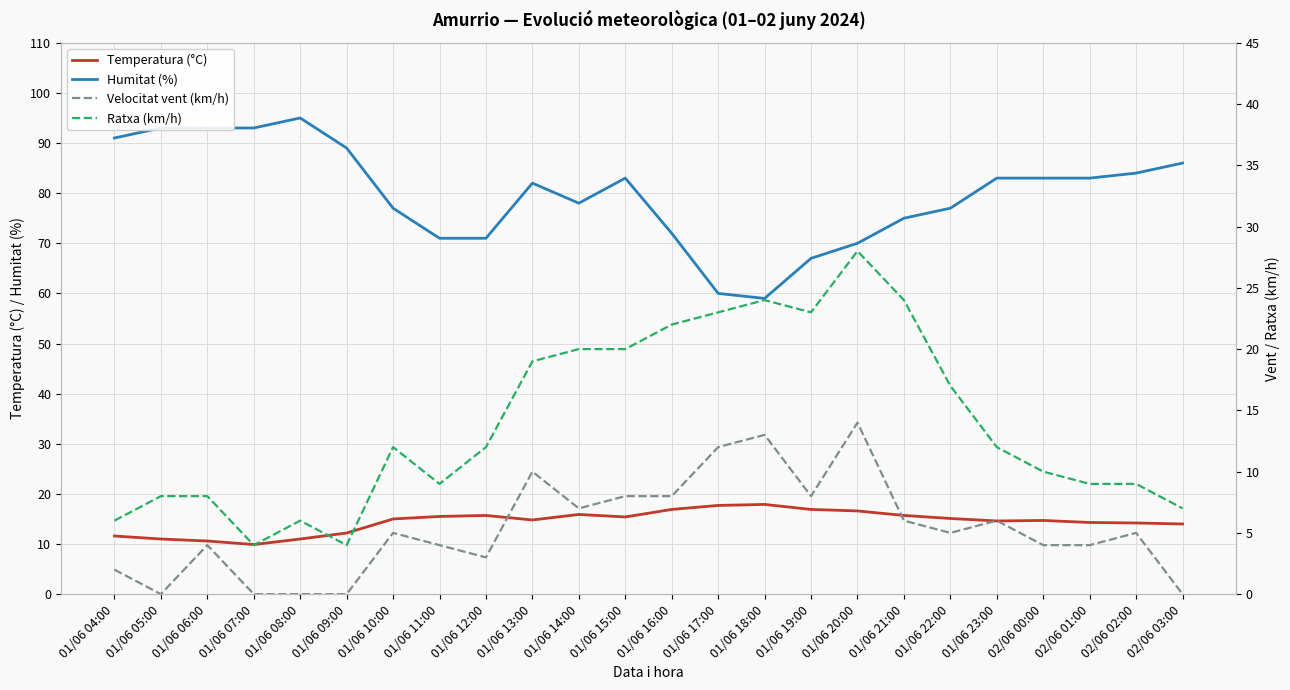

True or false: Humitat (%) and Velocitat vent (km/h) intersect in this chart.

False